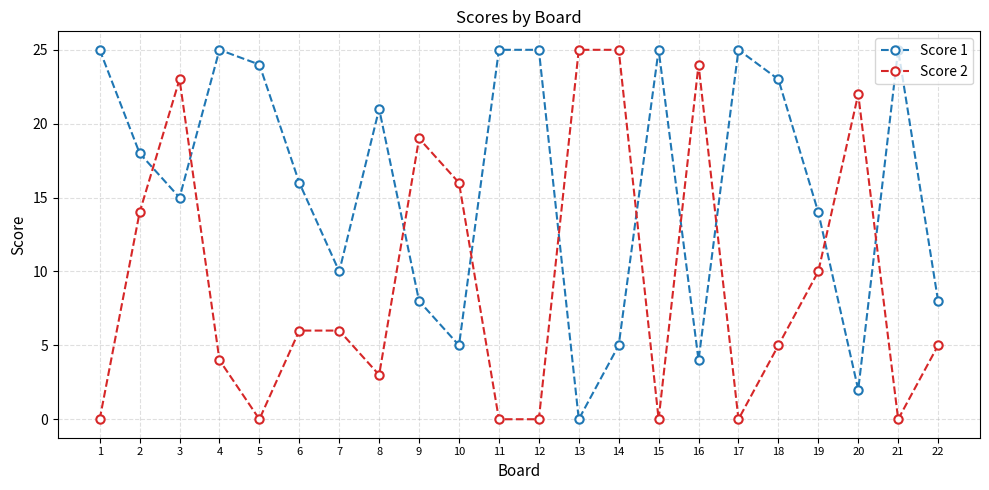

True or false: Score 1 has a value of 16 at 6.

True